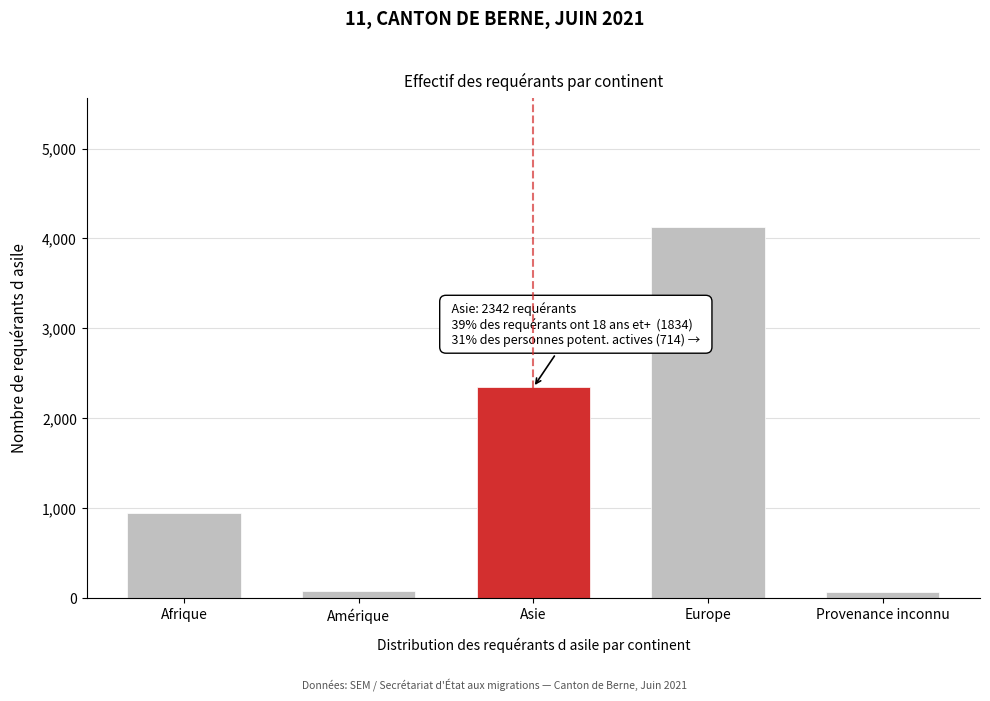

At which label is the value closest to 2093?

Asie